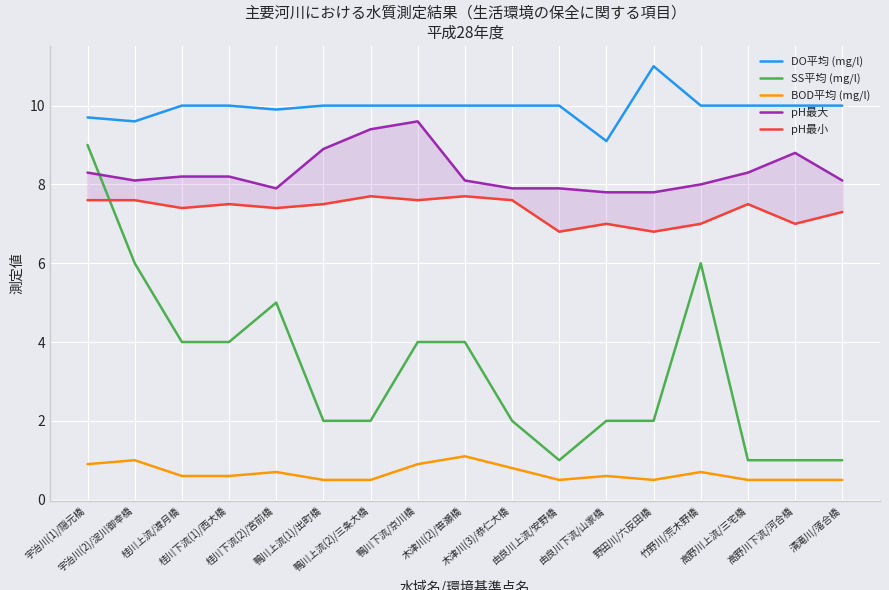

True or false: pH最大 has more than 0 points higher than both neighbors.

True